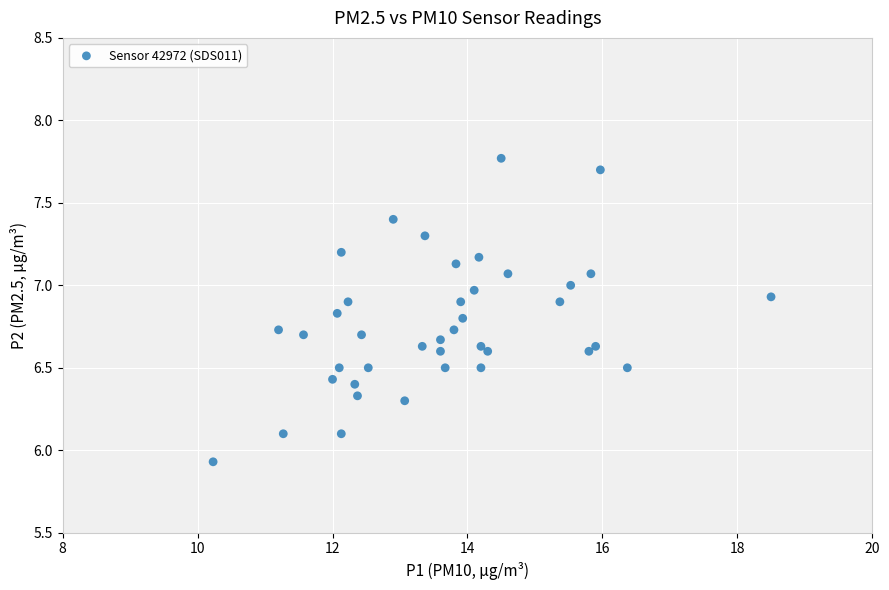

What is the range of Y values (max minus min)?

1.8